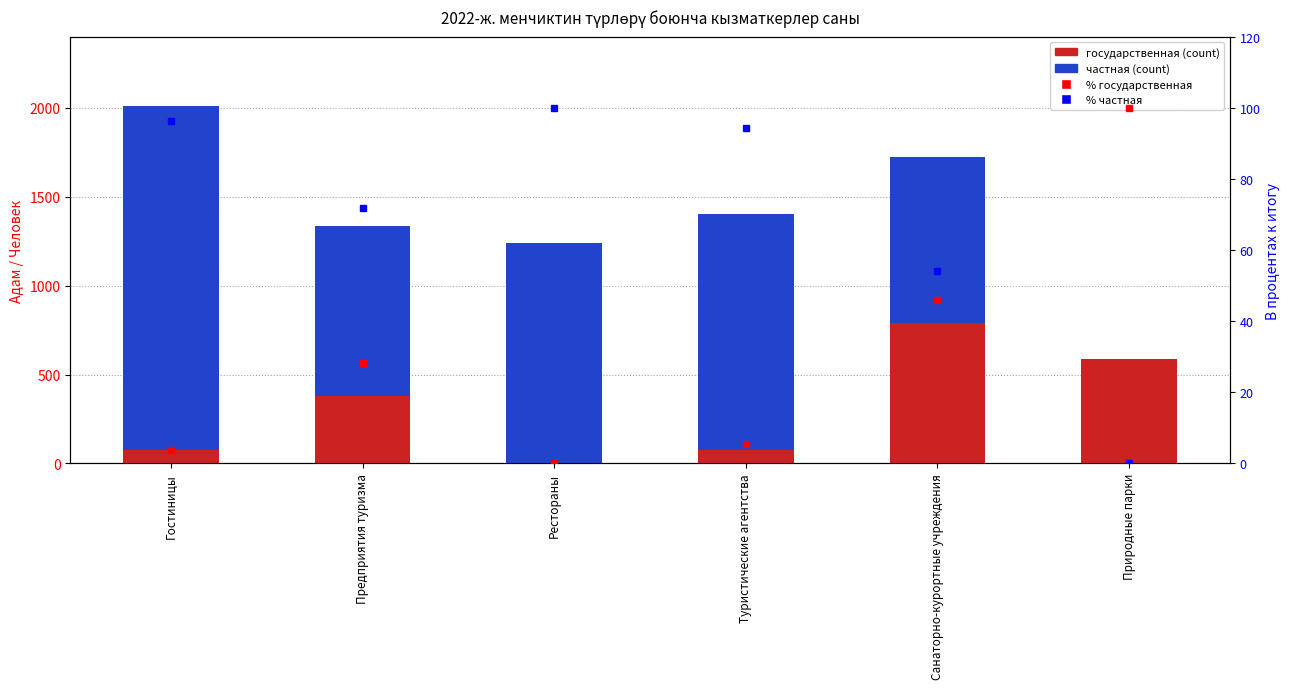

What position from the right is Гостиницы?

6